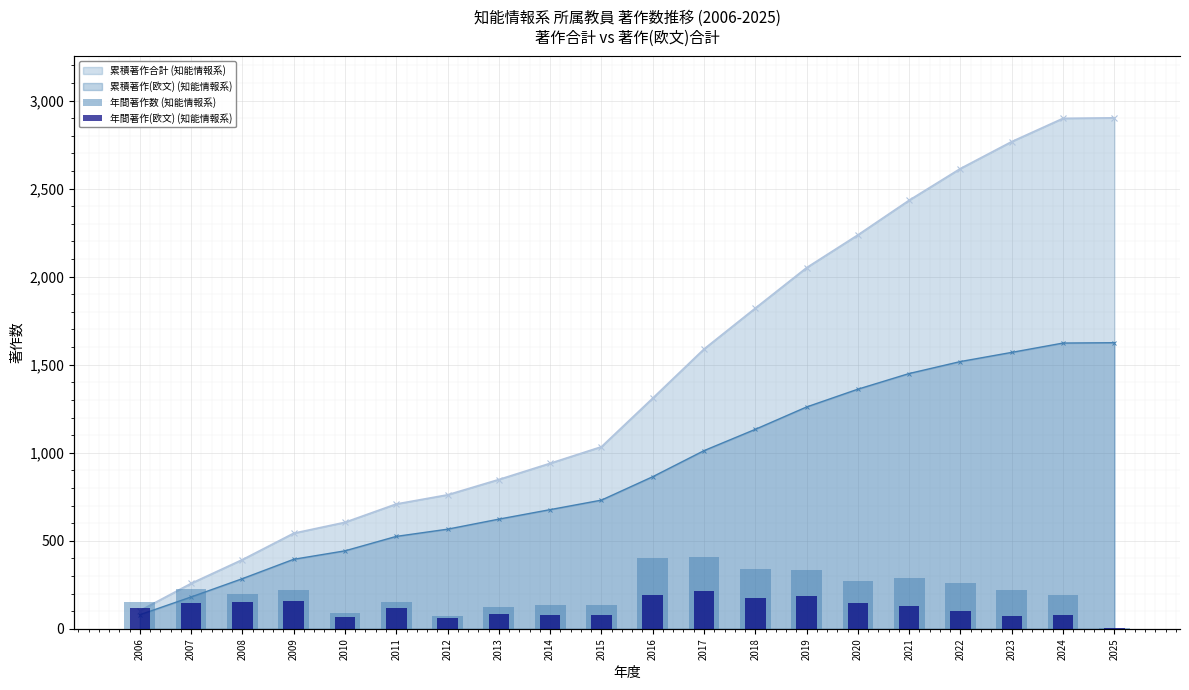

At how many categories does at least one series exceed 1827?

7